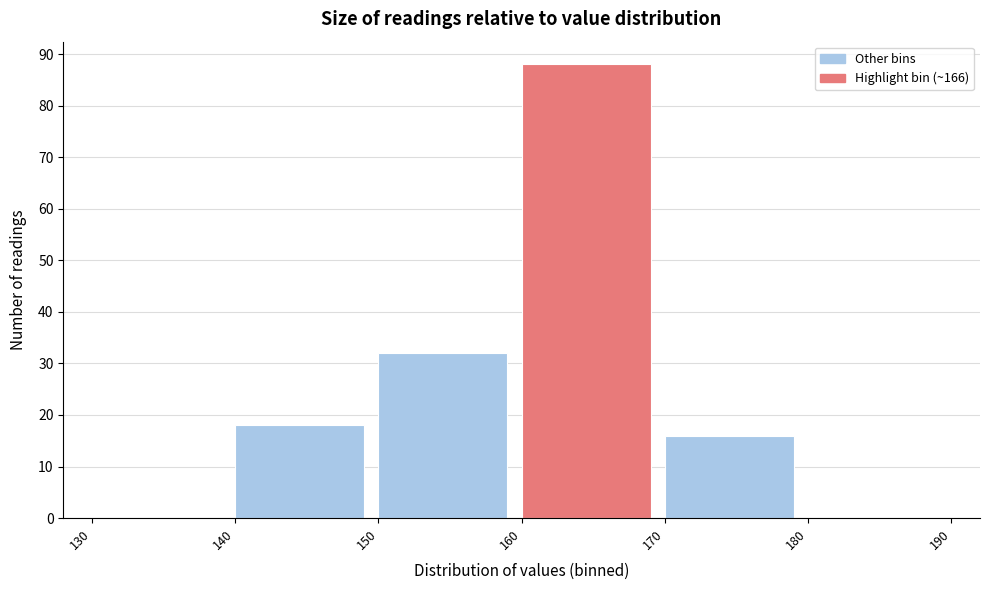

Reading left to right, transcribe this chart: for each bar, give the range it covers on the x-axis and its height. The values are not printed on the chart, so give them approximately, as read against the axis.

130 to 140: 0
140 to 150: 18
150 to 160: 32
160 to 170: 88
170 to 180: 16
180 to 190: 0